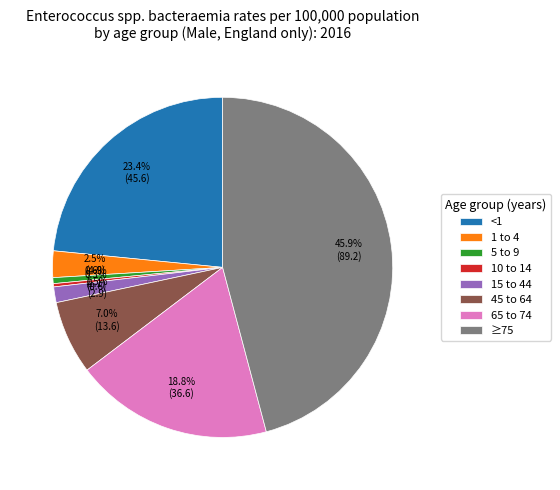

Does any single category account for the majority?

No